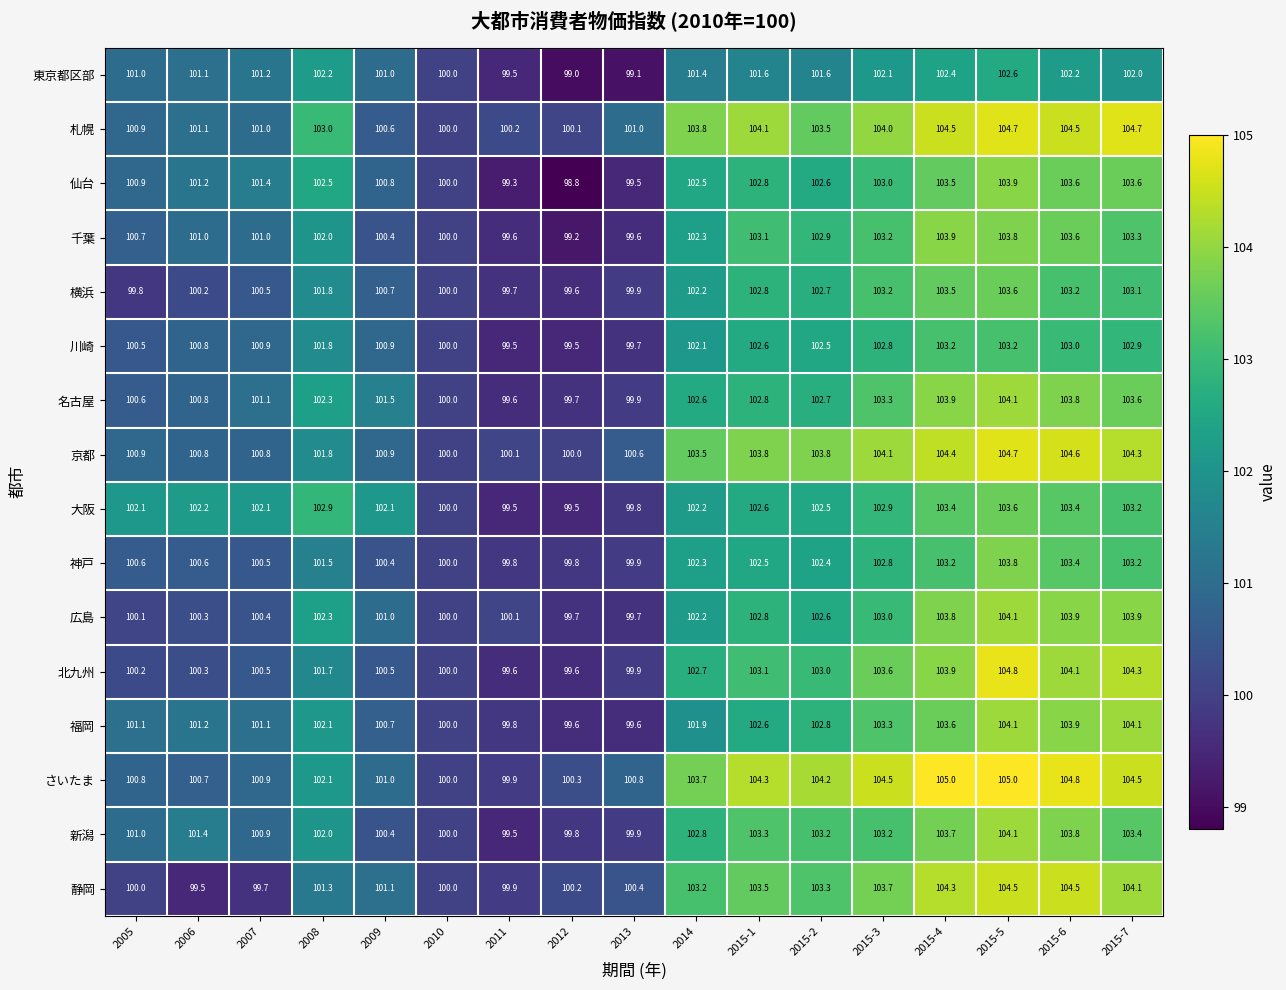

How many values in the 川崎 series are below 101?

8